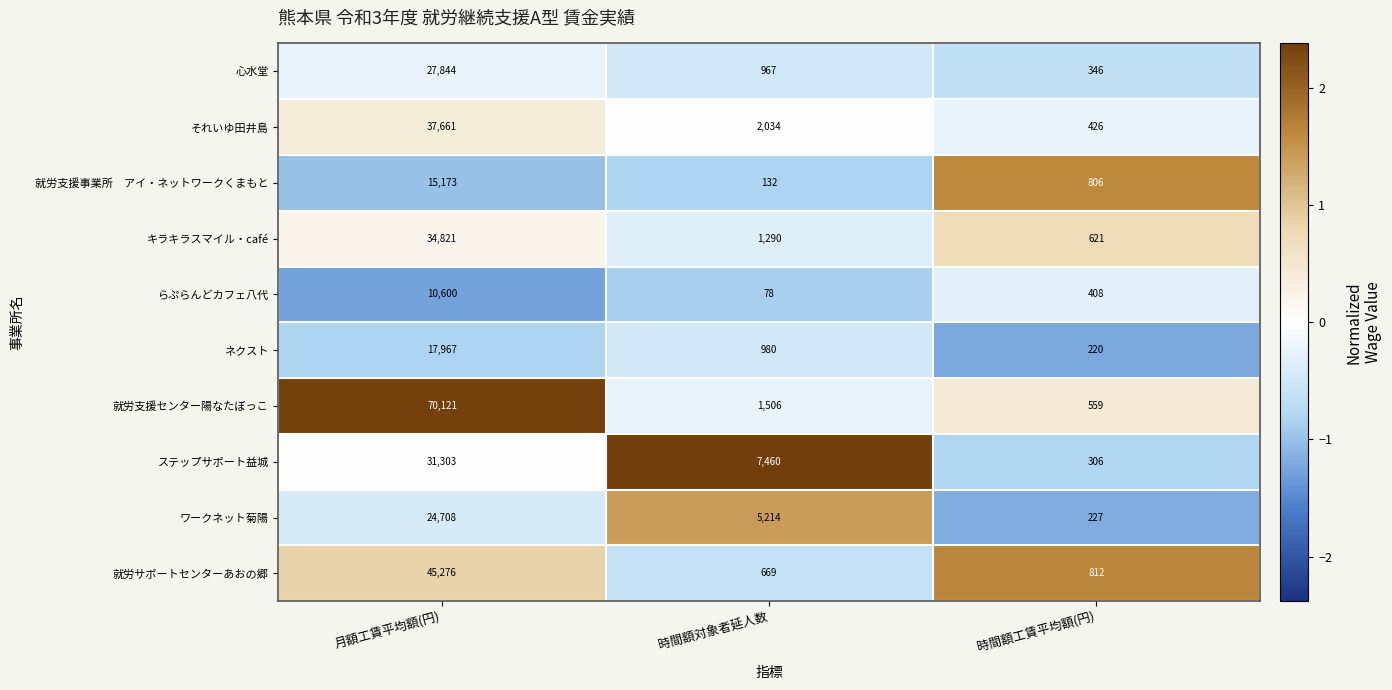

Which series changed the most between 月額工賃平均額(円) and 時間額工賃平均額(円)?

就労支援センター陽なたぼっこ